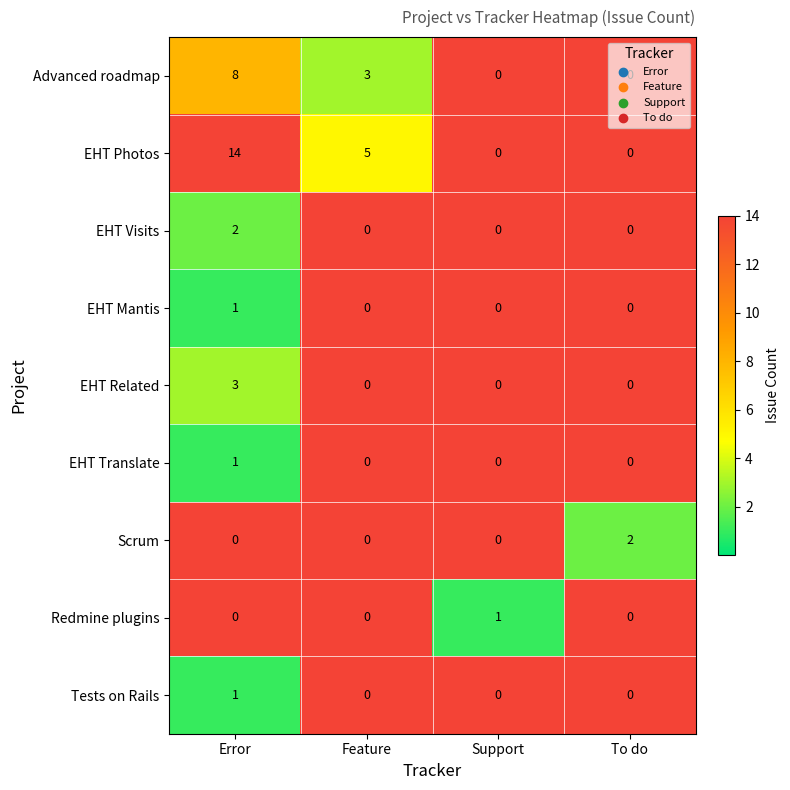

Count the number of categories in the chart.

4